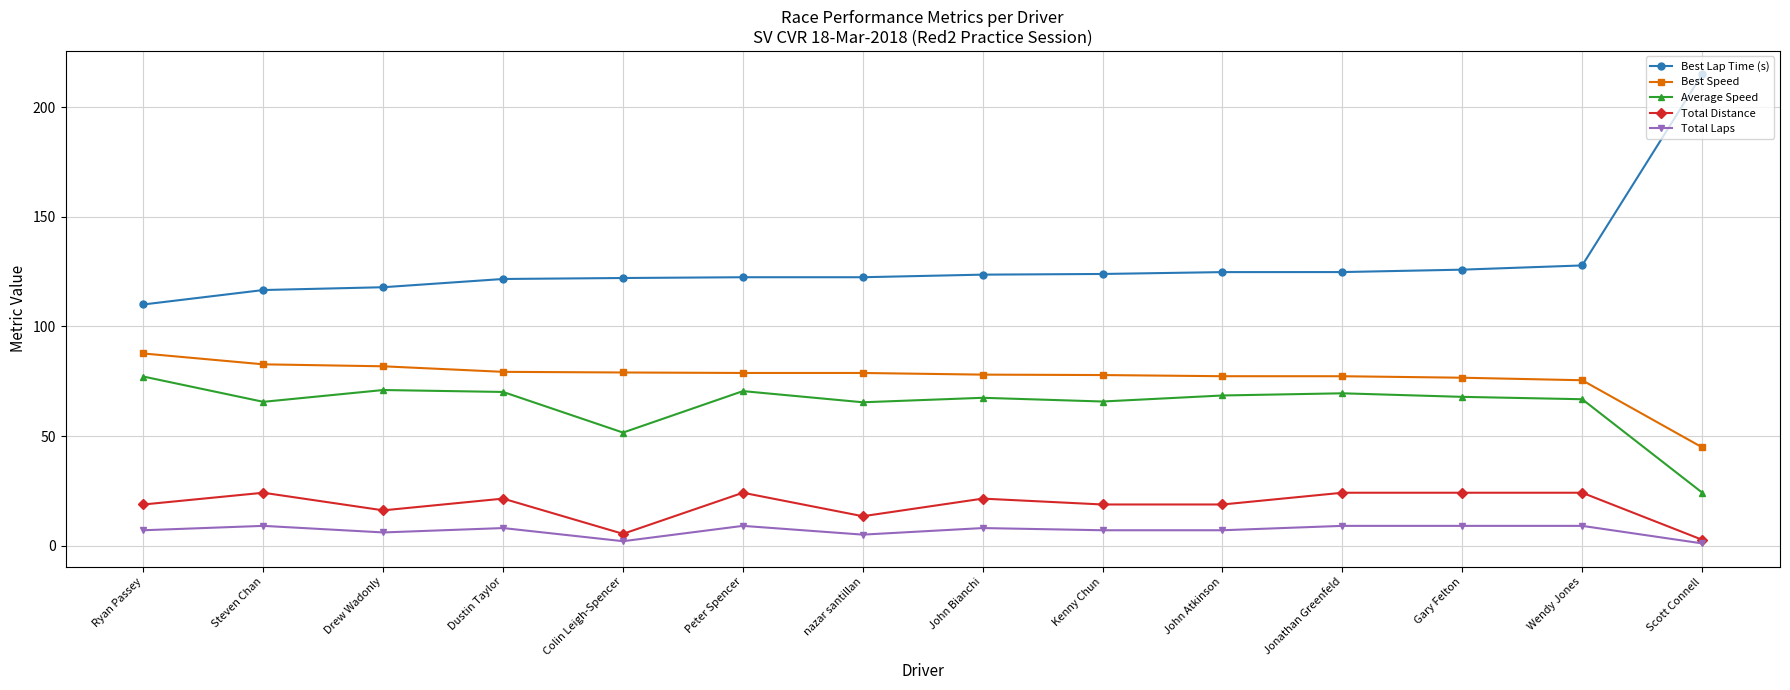

Count the number of categories in the chart.

14